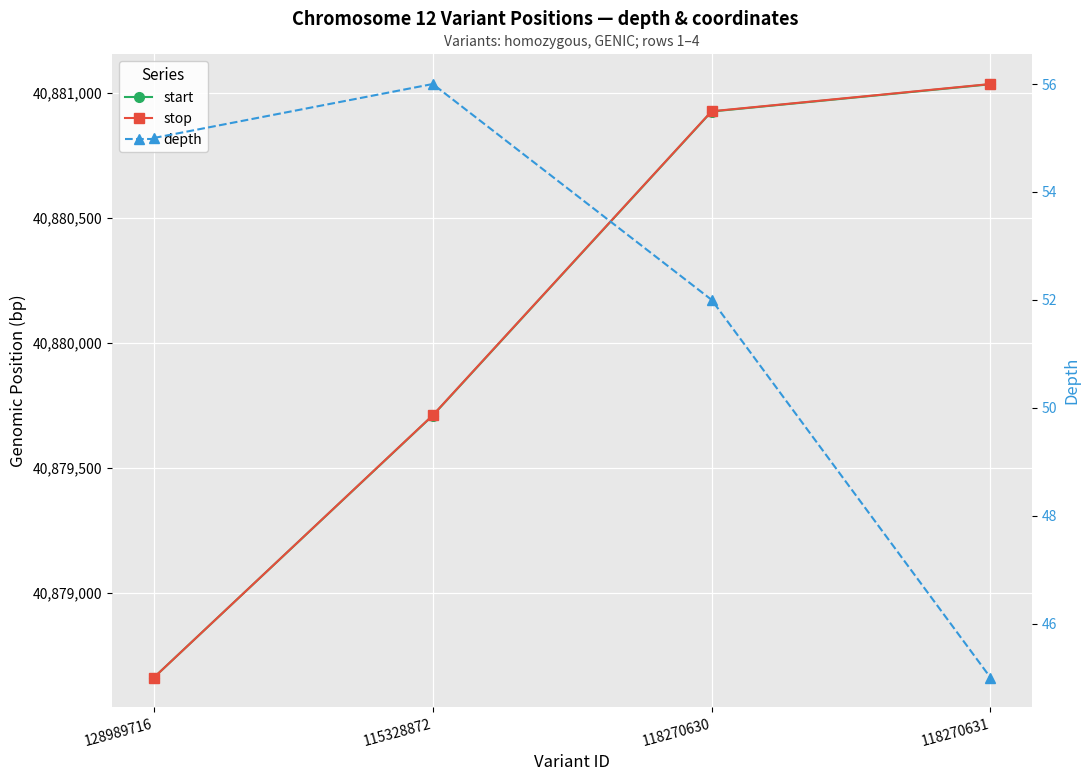

What is the minimum value for start?

40878662